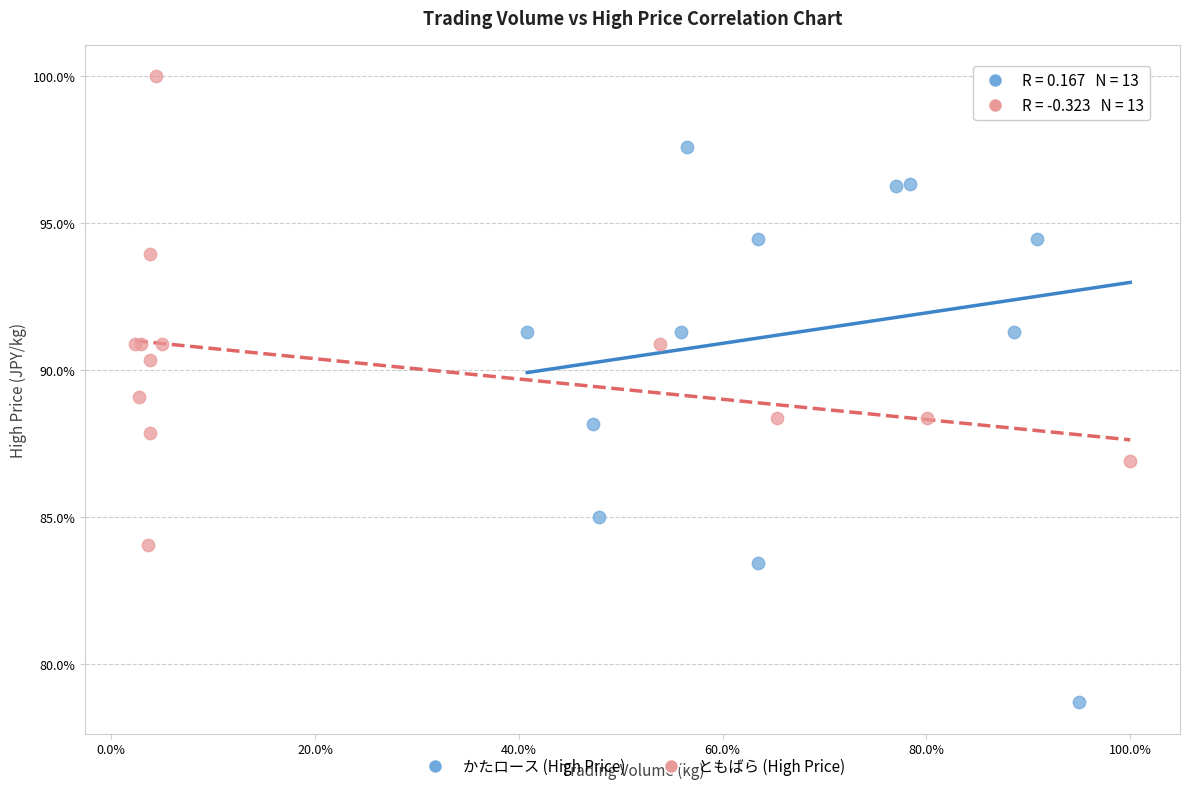

Which series has the largest Y range (max minus min)?

かたロース (High Price)